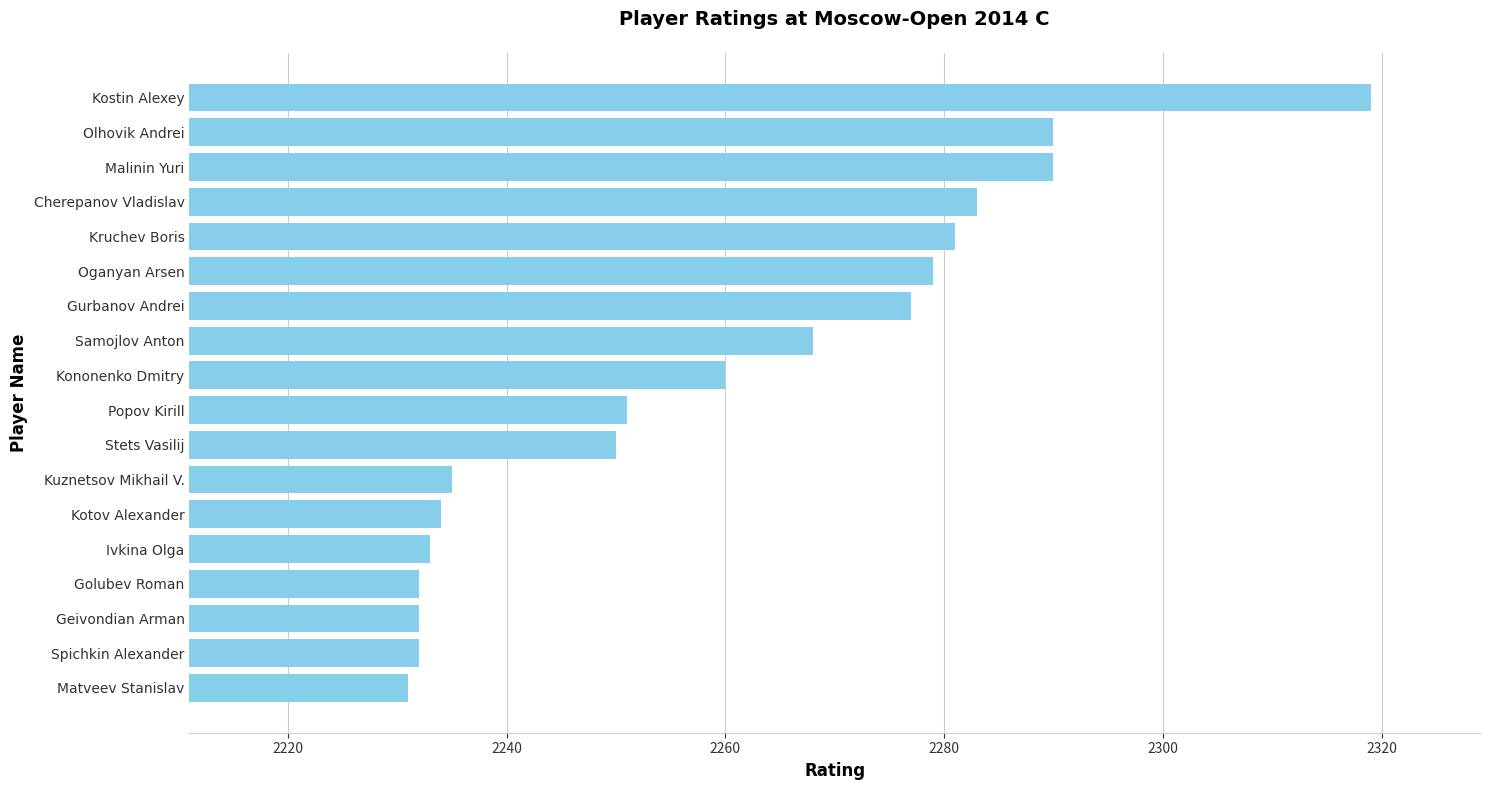

What is the minimum value shown in the chart?

2231